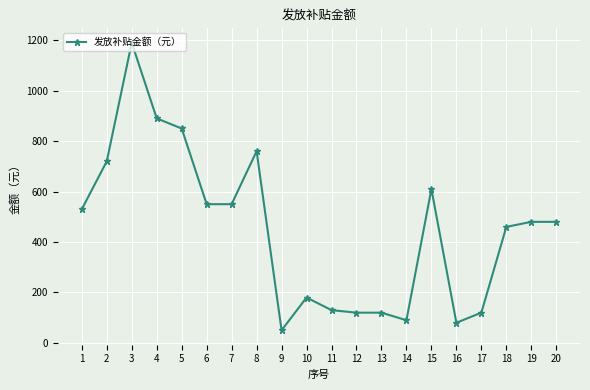

At which category does the chart reach its minimum across all series?

9